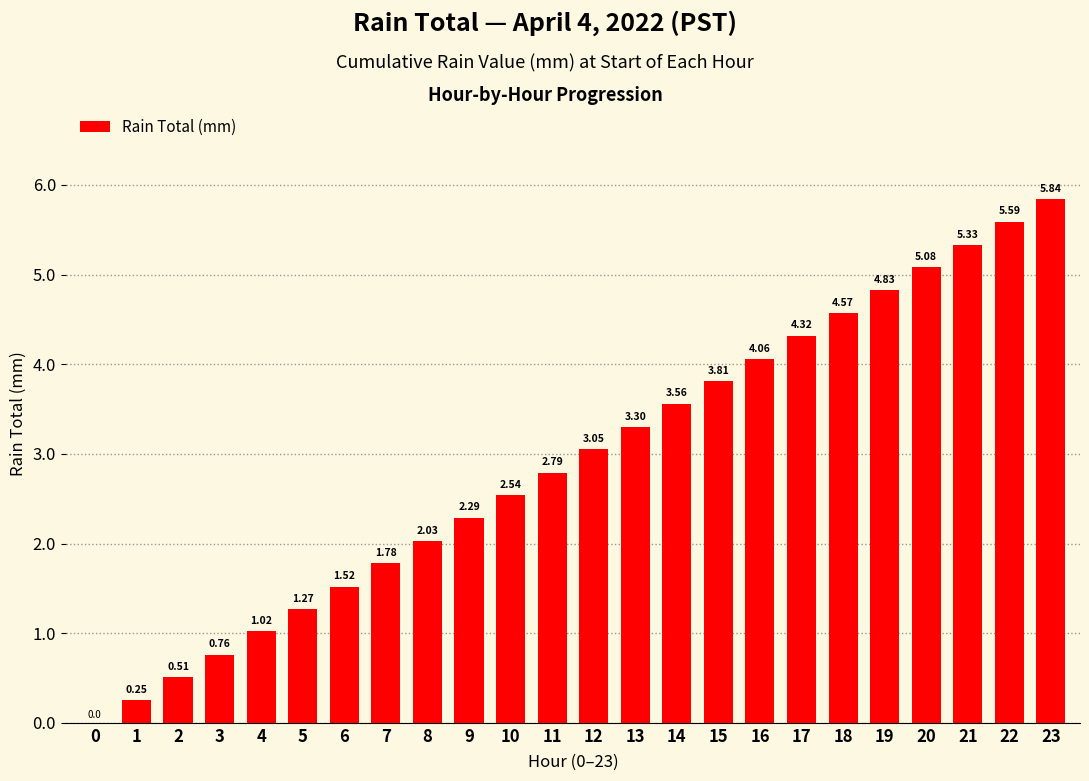

Approximately how many times larger is the value at 6 compared to 15?

0.4